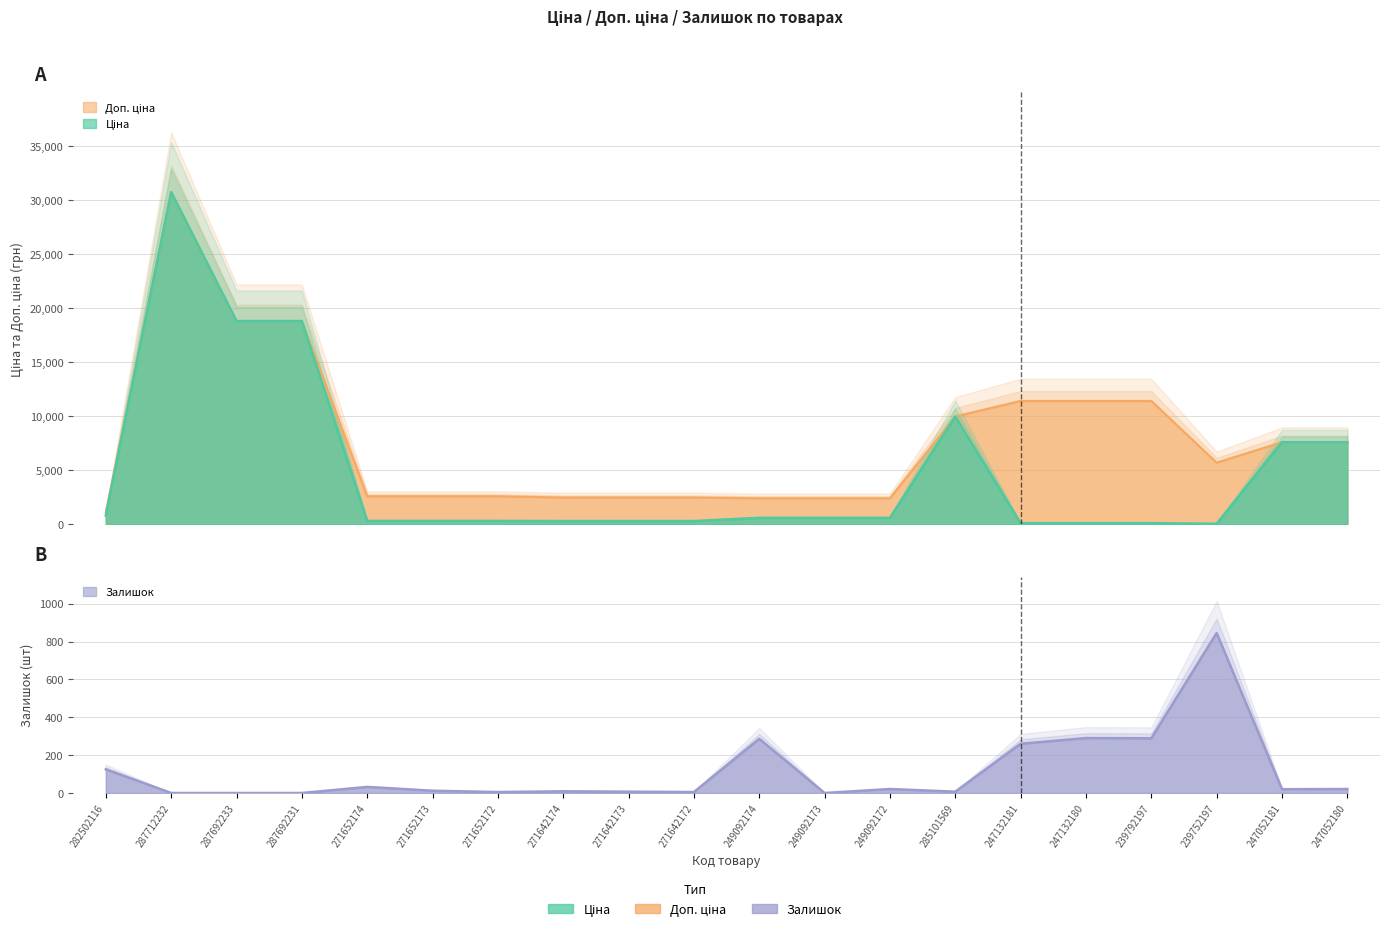

What is the value of the Доп. ціна point at the 3rd from the left?

18796.8